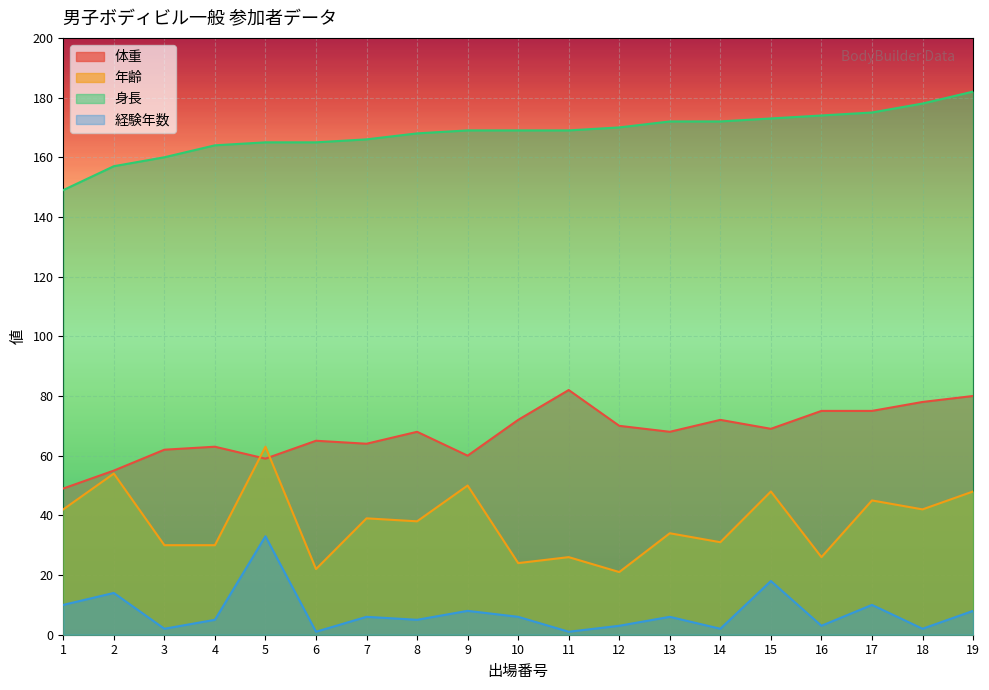

Where does the 経験年数 series first go above 6?

1